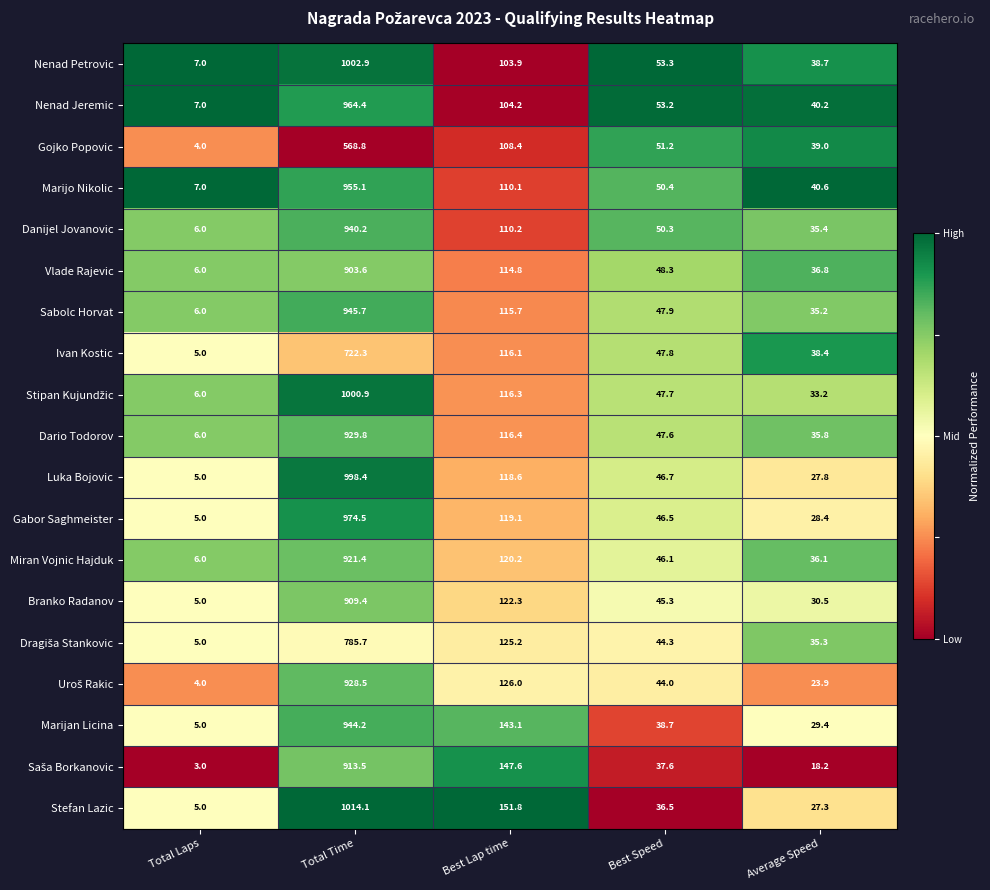

Which series has the largest total across all categories?

Stefan Lazic